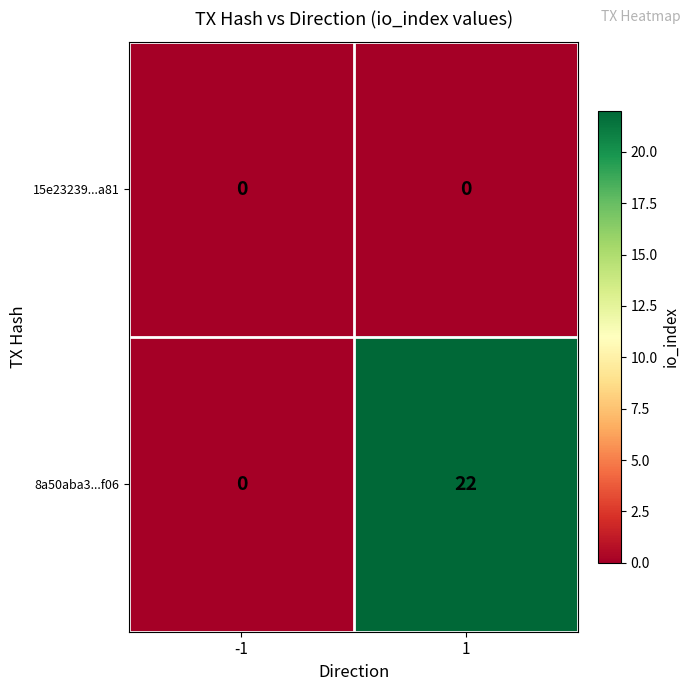

Reading right to left, transcribe all the data shown in this chart.

15e23239...a81: 1=0	-1=0
8a50aba3...f06: 1=22	-1=0